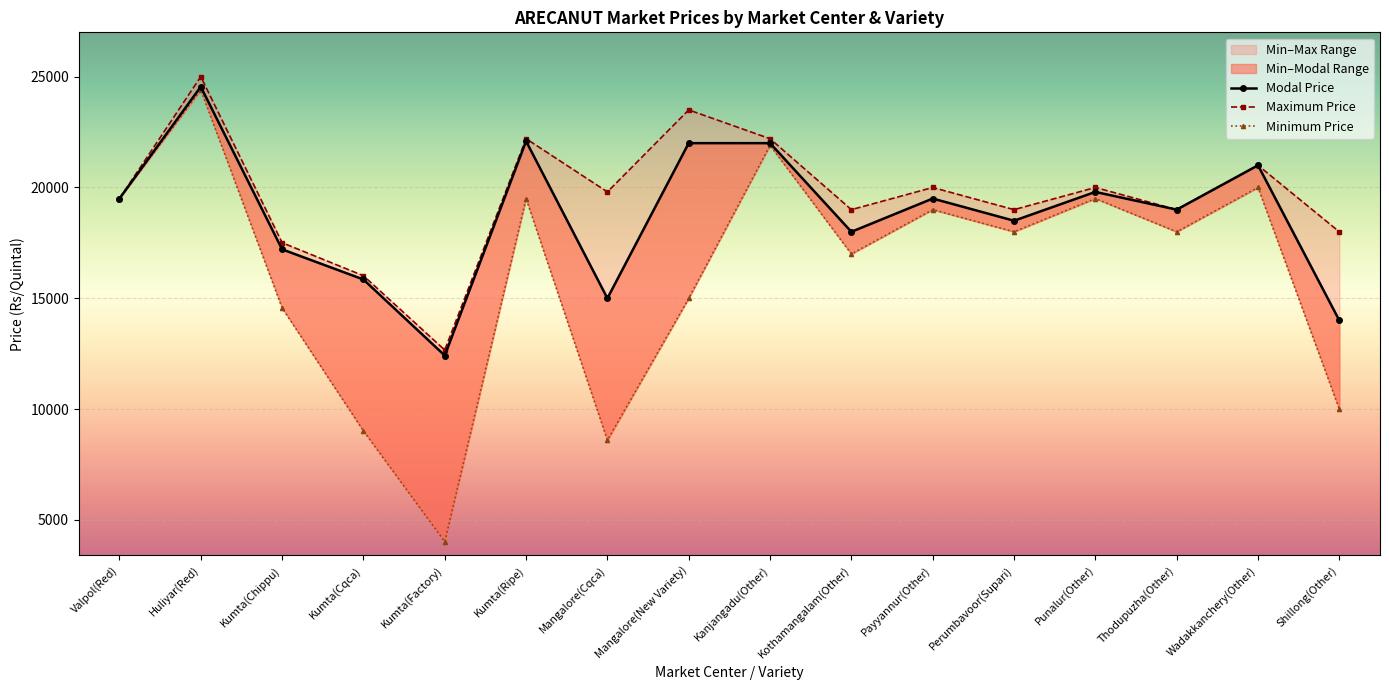

Where is the first local maximum for Minimum Price?

Huliyar(Red)